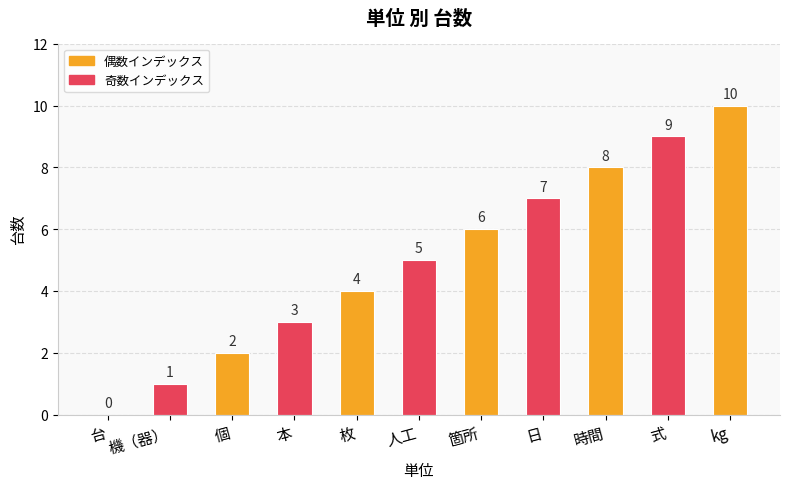

Between 台 and 人工, which is larger?

人工